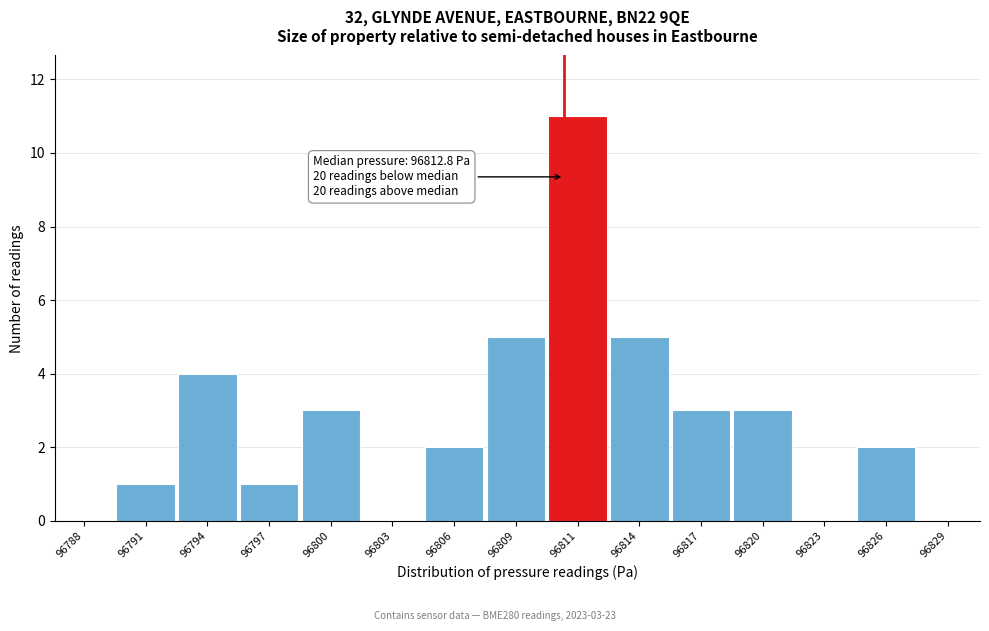

Reading right to left, extract all data points from this chart.

96829=0	96826=2	96823=0	96820=3	96817=3	96814=5	96811=11	96809=5	96806=2	96803=0	96800=3	96797=1	96794=4	96791=1	96788=0